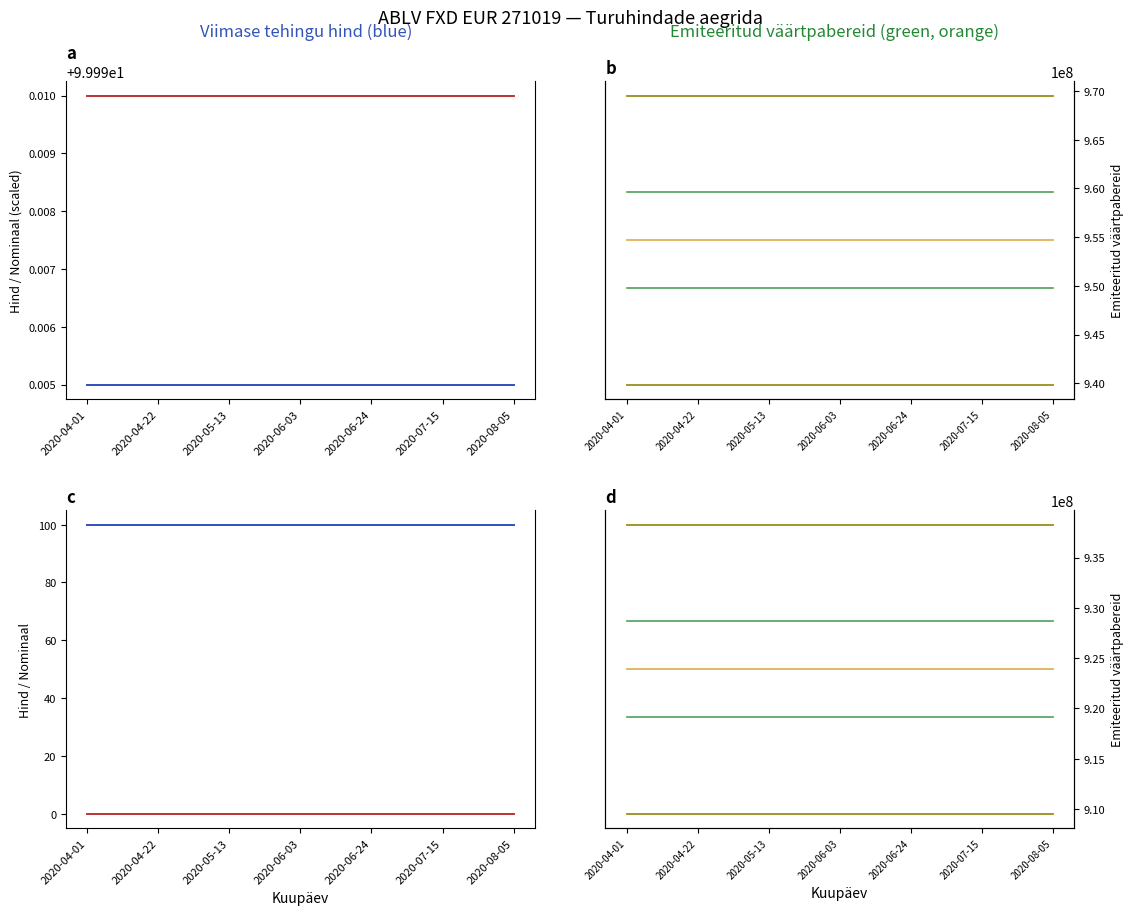

What is the label of the 14th point from the left?

13